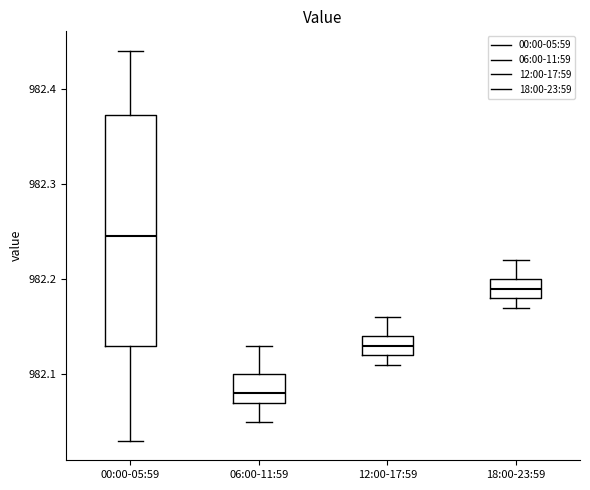

Where does the upper whisker of the box for 18:00-23:59 end on the y-axis? The values are not printed on the chart, so give them approximately, as read against the axis.

982.22